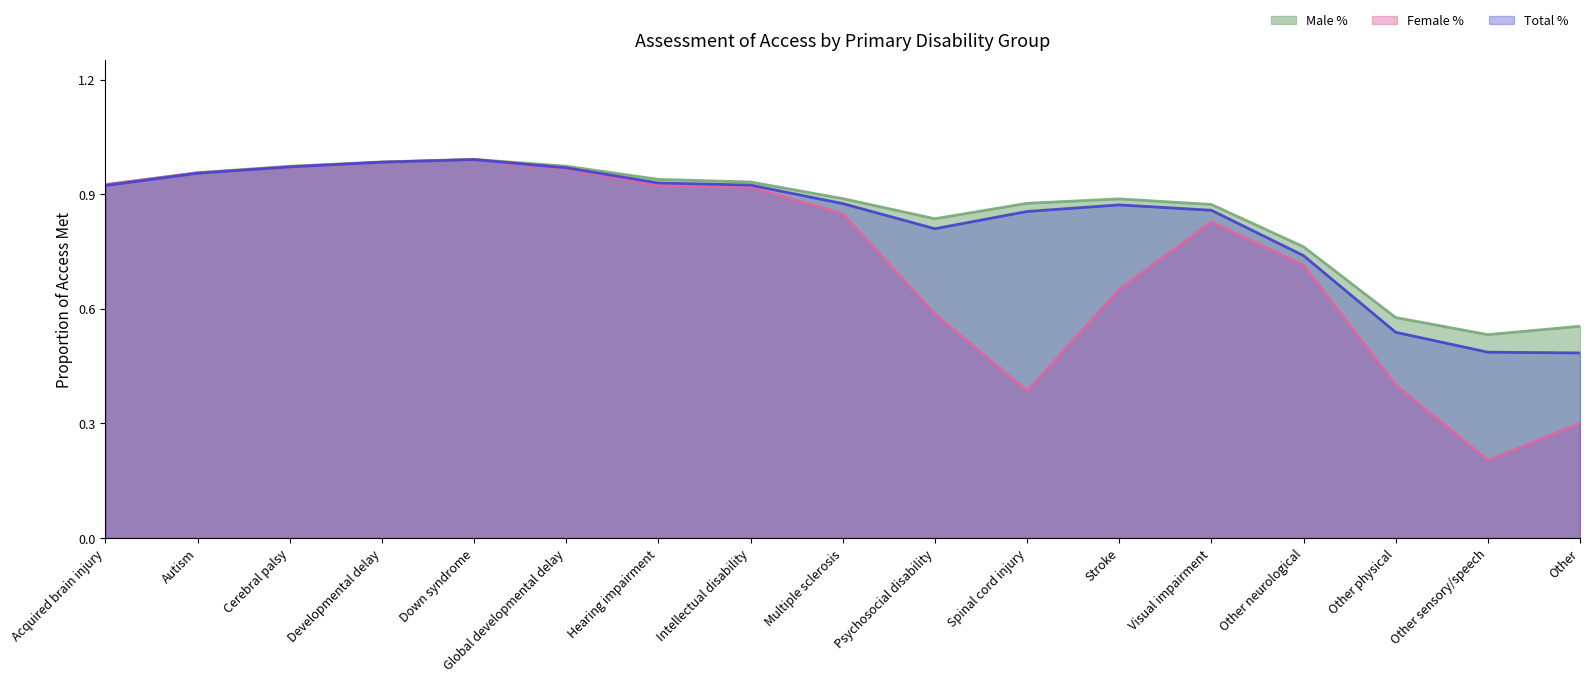

At which label does Female % reach its minimum?

Other sensory/speech